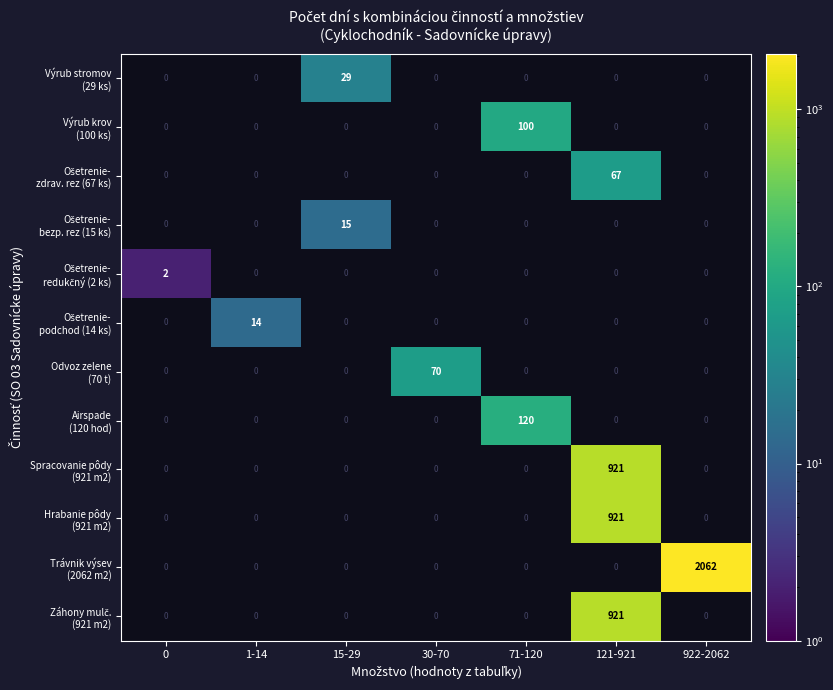

What is the greatest value displayed?

2062